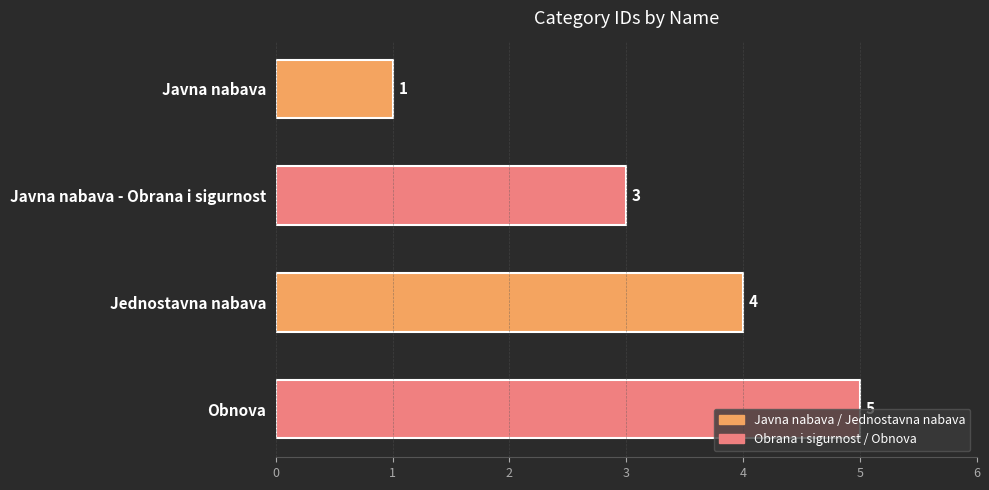

Is it true that the value at Jednostavna nabava is 4?

True